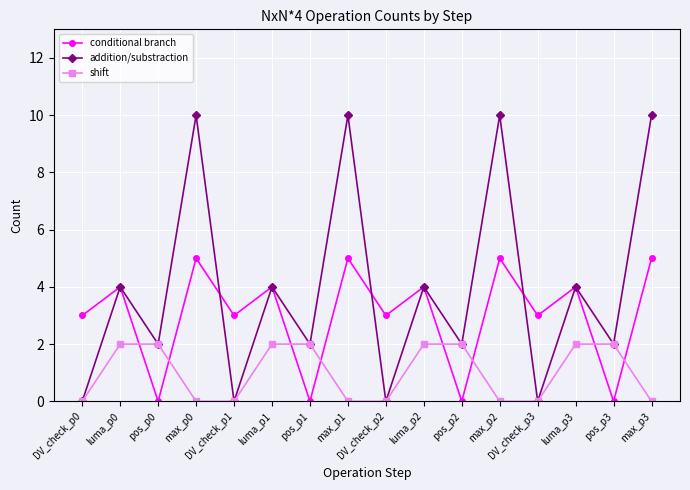

How many categories are shown in the chart?

16